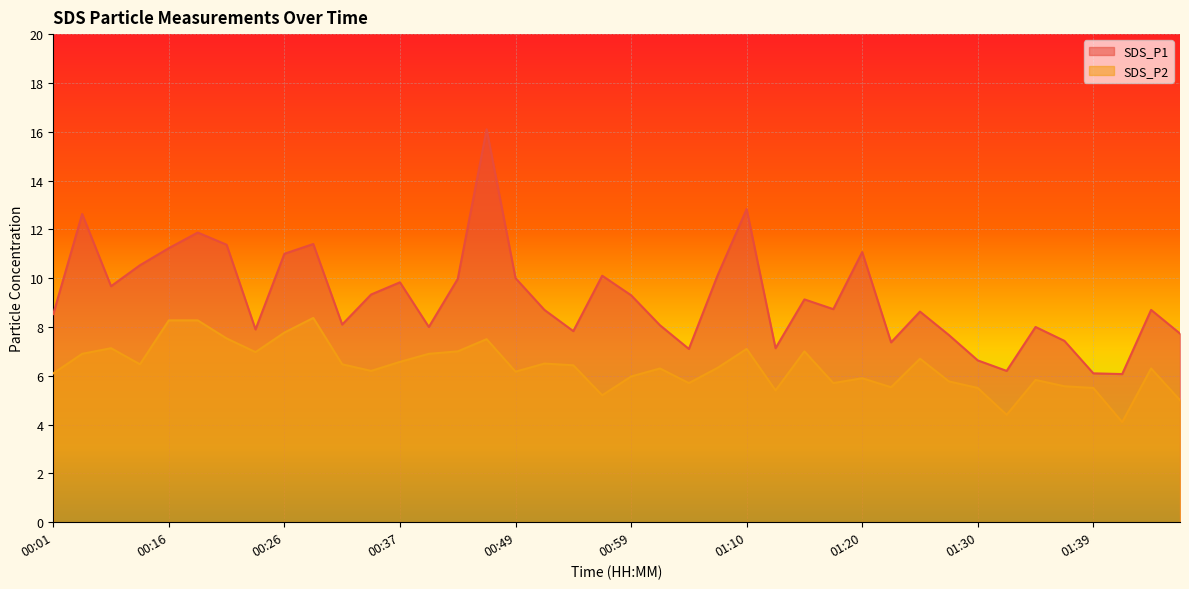

Which series has the largest total across all categories?

SDS_P1